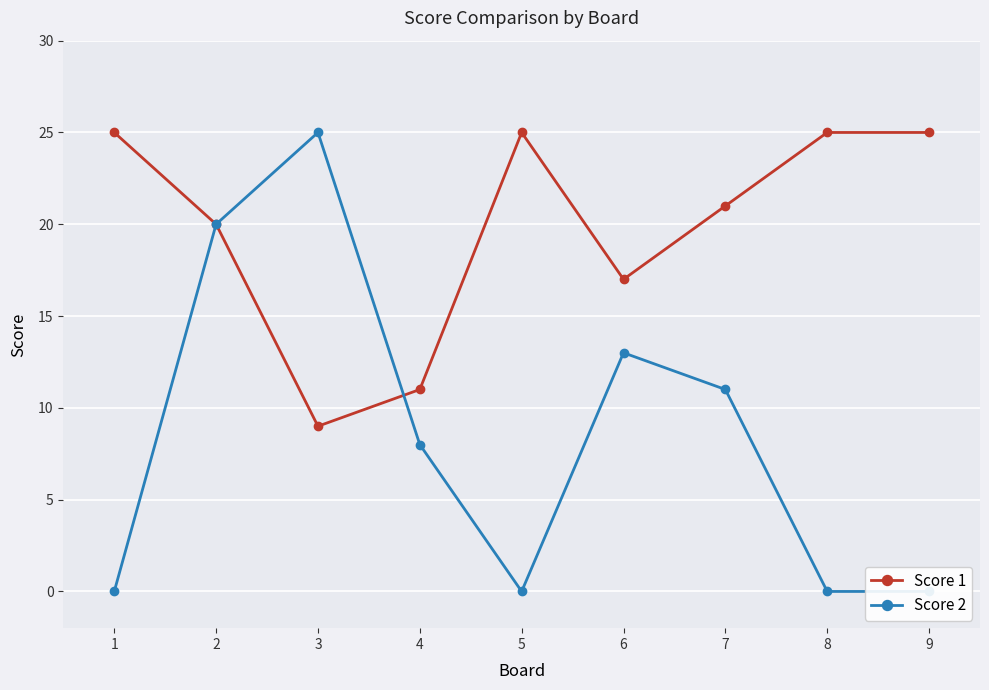

True or false: Score 2 has a value of 9 at 2.

False